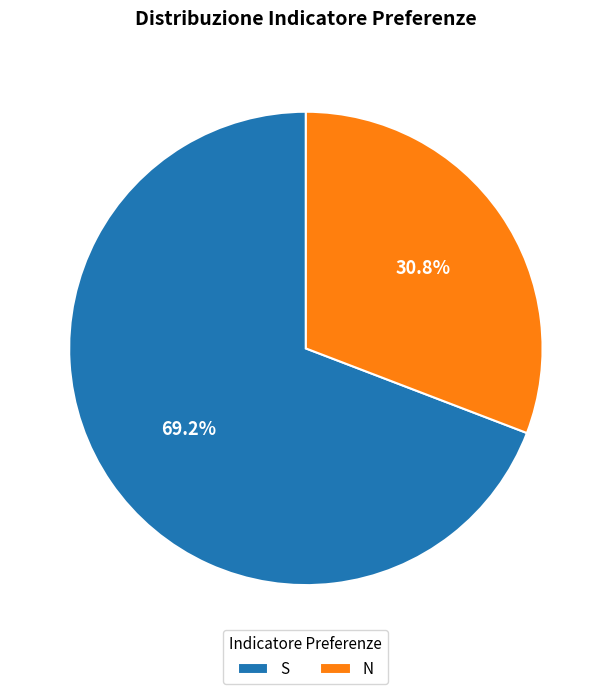

What is the largest slice in the pie chart?

S